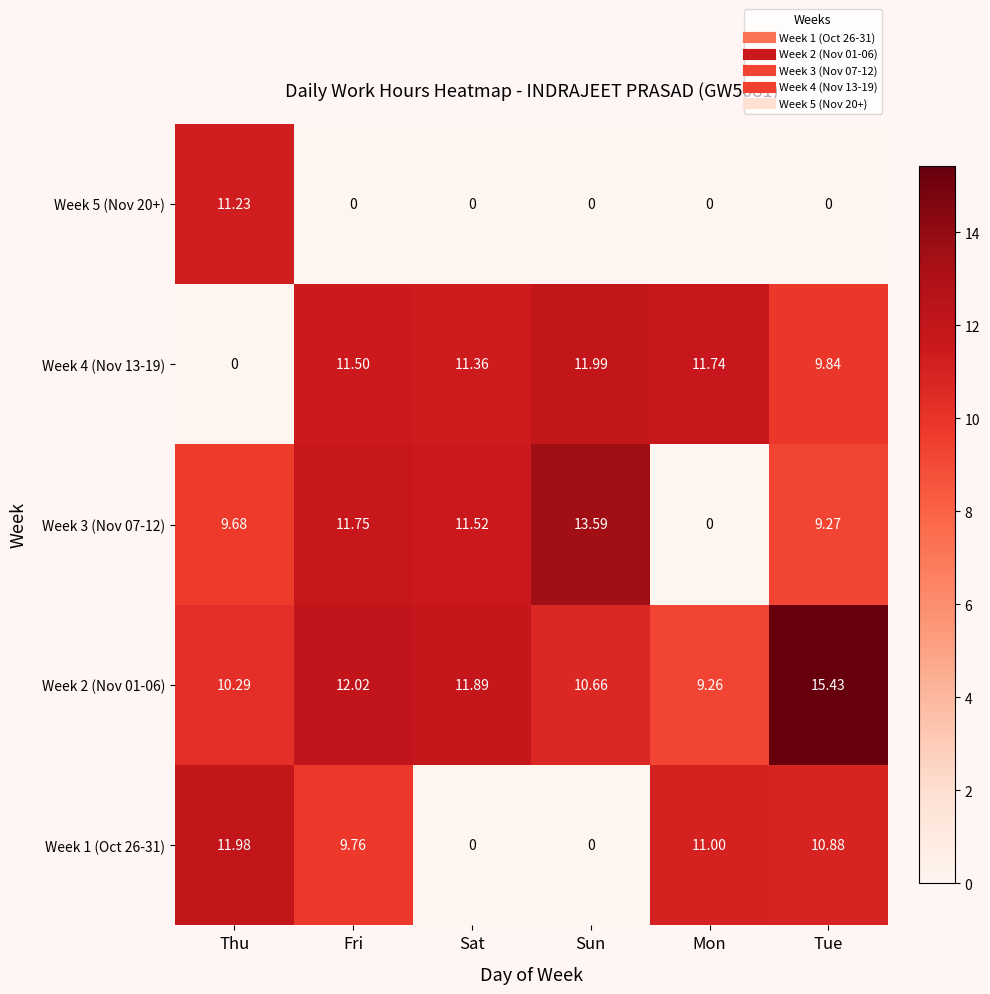

Where is Week 4 (Nov 13-19) nearest to the value 5?

Tue